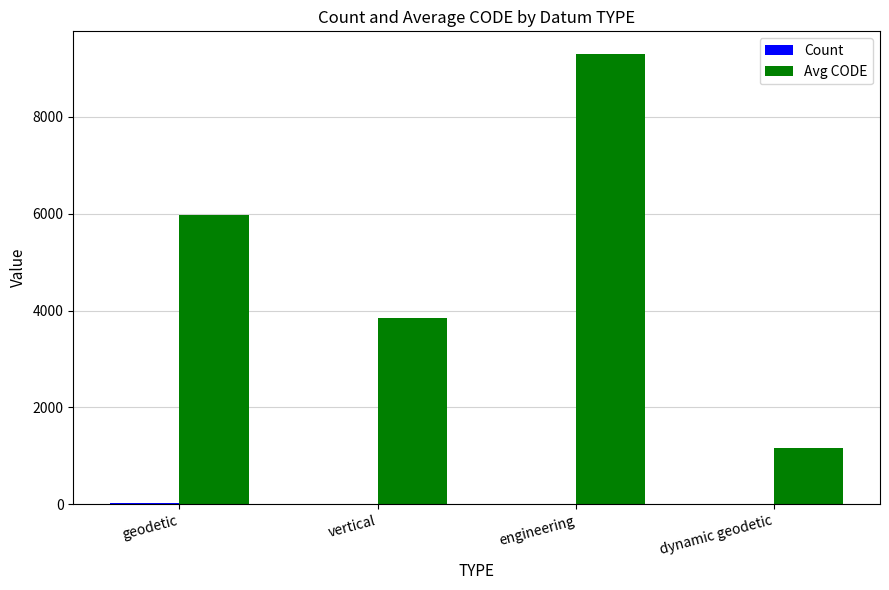

Between geodetic and dynamic geodetic, which series saw the biggest shift?

Avg CODE